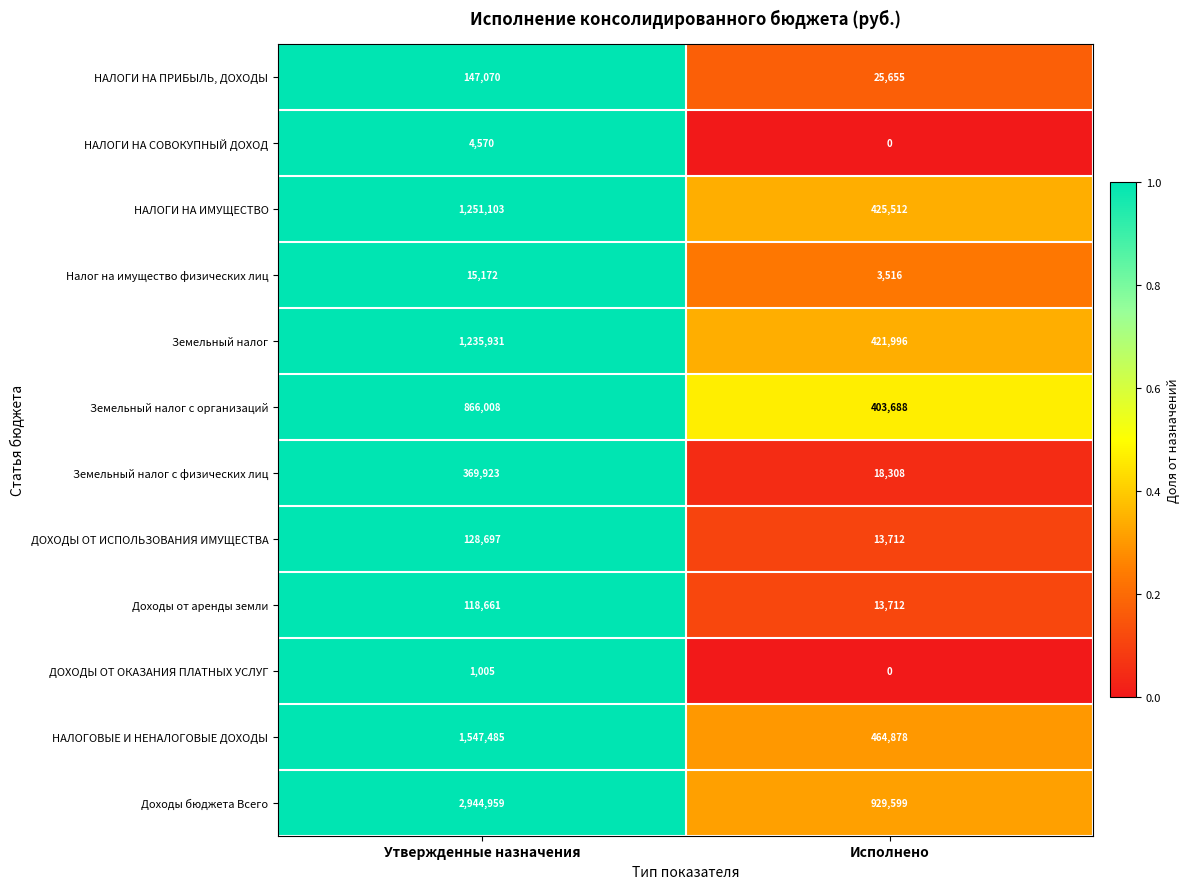

What is the spread (max minus min) of values at Исполнено?

929599